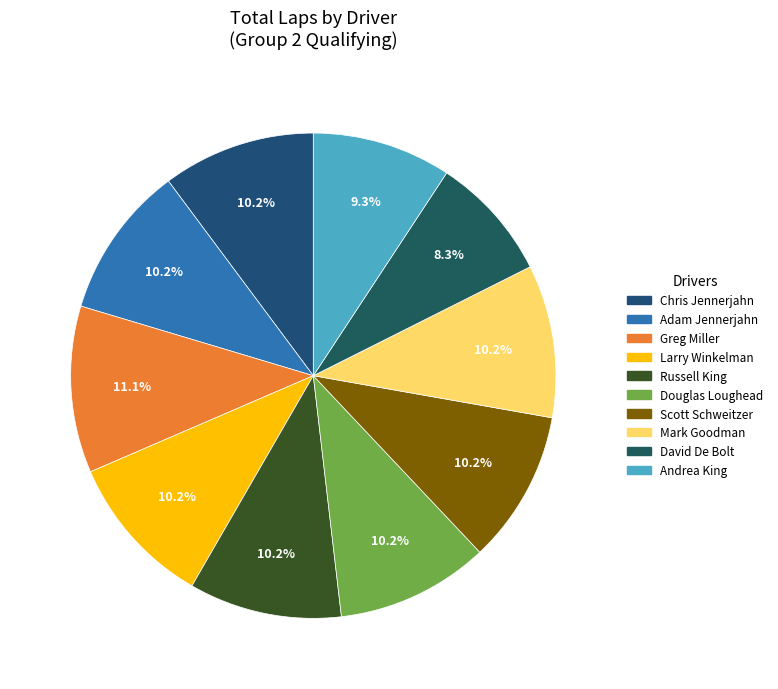

What is the smallest slice in the pie chart?

David De Bolt